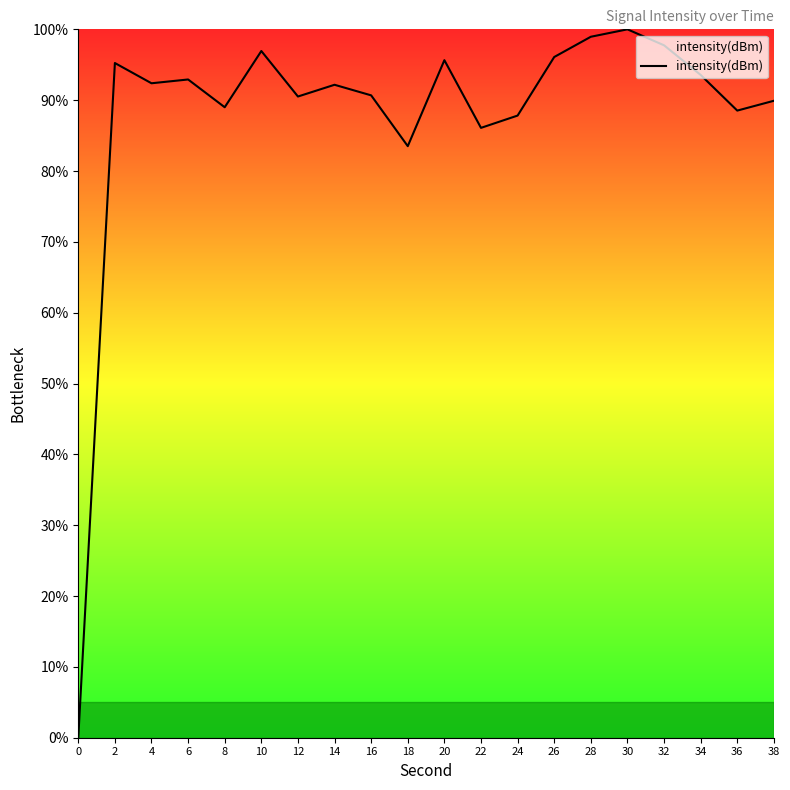

What is the change in value from 14 to 36?

-3.6